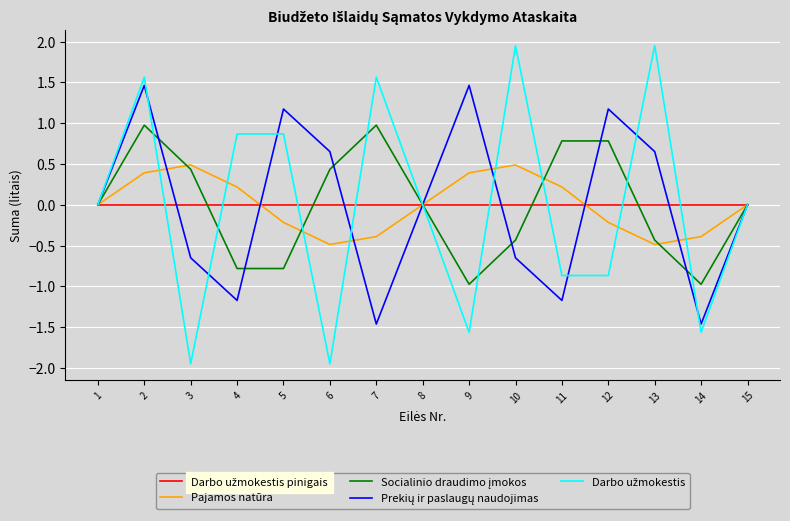

True or false: Pajamos natūra has a value of -0.1 at 7.

False